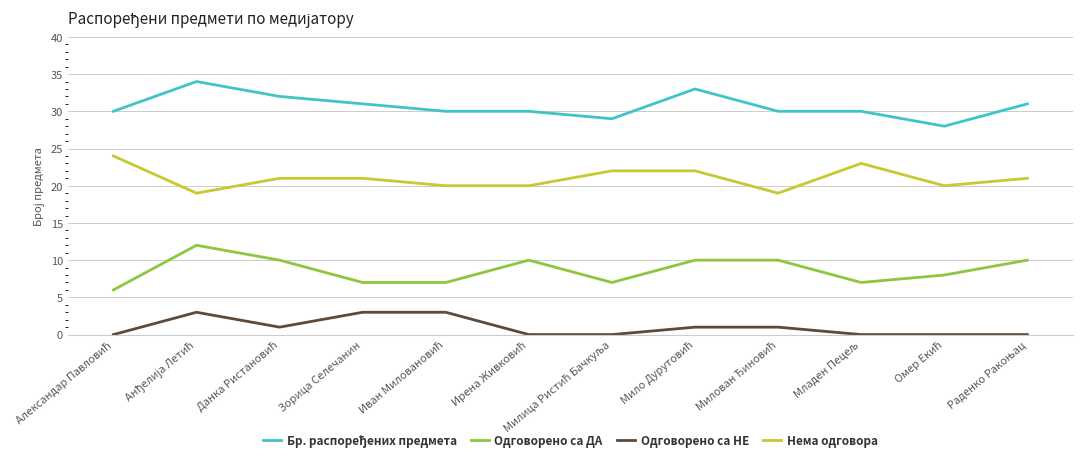

What is the total value across all series at Зорица Селечанин?

62